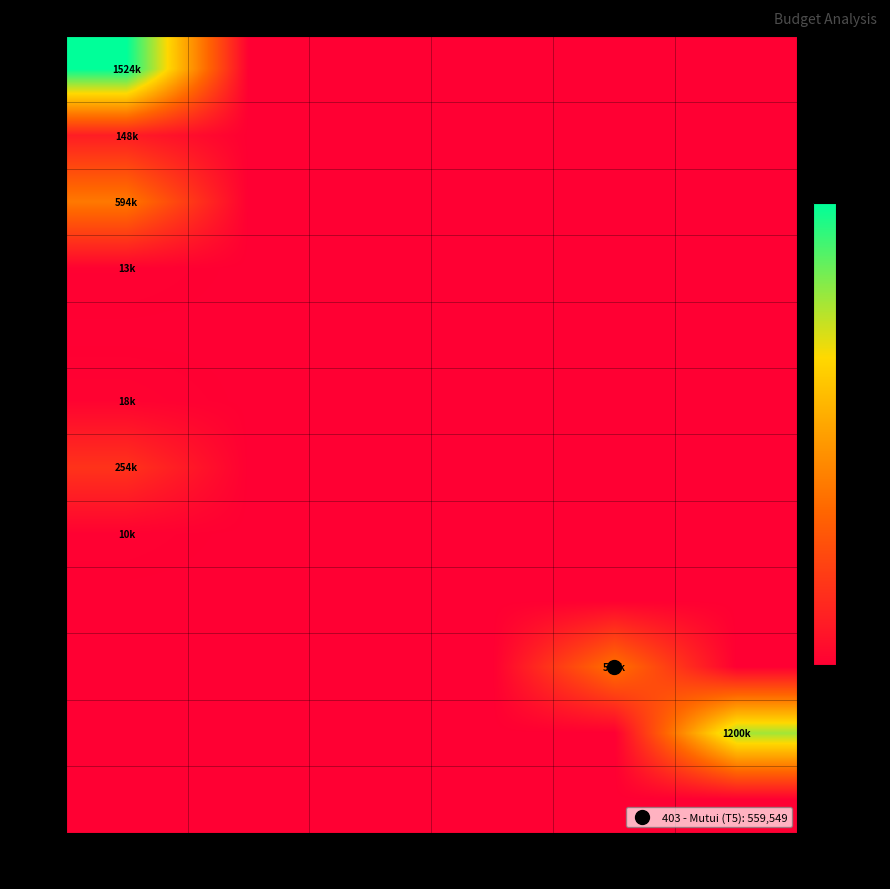

Reading left to right, transcribe all the data shown in this chart.

101: T1=1524292	T2=0	T3=0	T4=0	T5=0	T7=0
102: T1=147885	T2=0	T3=0	T4=0	T5=0	T7=0
103: T1=593927	T2=0	T3=0	T4=0	T5=0	T7=0
104: T1=12815	T2=0	T3=0	T4=0	T5=0	T7=0
107: T1=0	T2=0	T3=0	T4=0	T5=0	T7=0
109: T1=18000	T2=0	T3=0	T4=0	T5=0	T7=0
110: T1=253505	T2=0	T3=0	T4=0	T5=0	T7=0
202: T1=10000	T2=0	T3=0	T4=0	T5=0	T7=0
203: T1=0	T2=0	T3=0	T4=0	T5=0	T7=0
403: T1=0	T2=0	T3=0	T4=0	T5=559549	T7=0
501: T1=0	T2=0	T3=0	T4=0	T5=0	T7=1200000
701: T1=0	T2=0	T3=0	T4=0	T5=0	T7=0